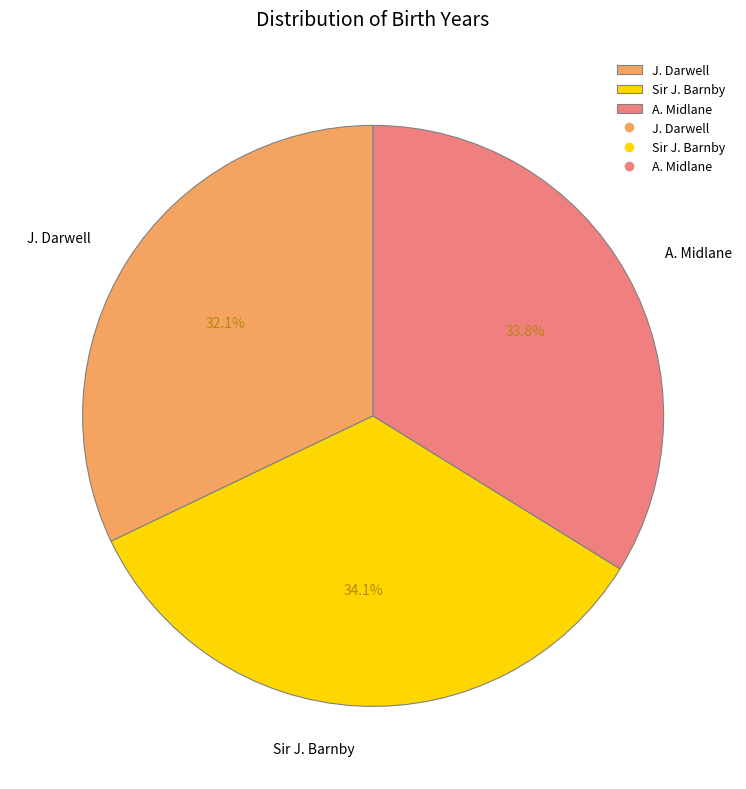

Is it true that J. Darwell is 32% of the pie?

True